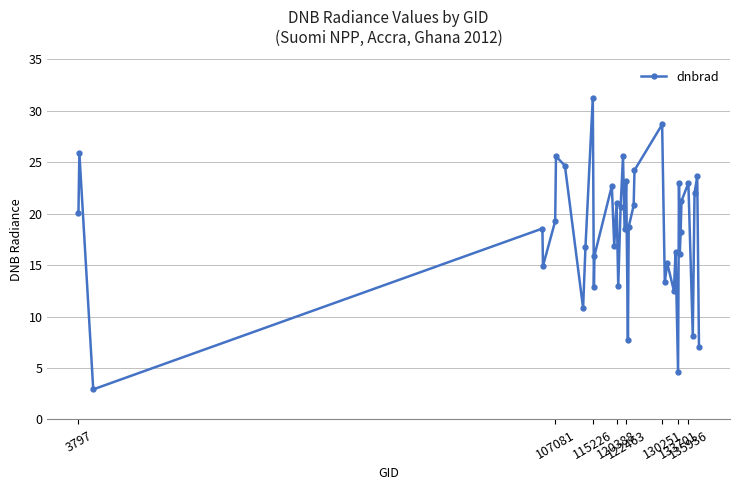

What is the difference between the second highest and second lowest values?

24.0